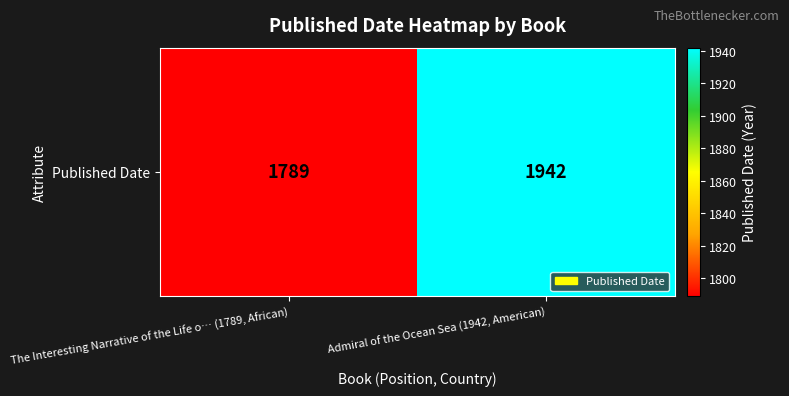

The chart shows a value of 1942 at Admiral of the Ocean Sea (1942, American). True or false?

True